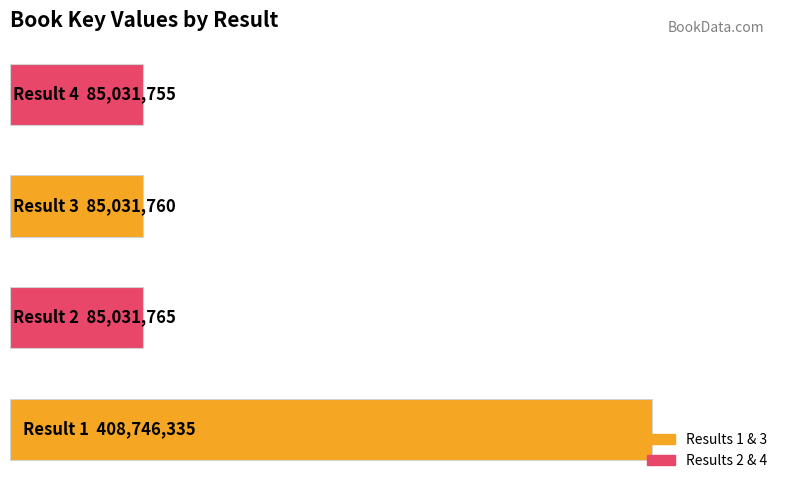

Are the bars horizontal?

Yes